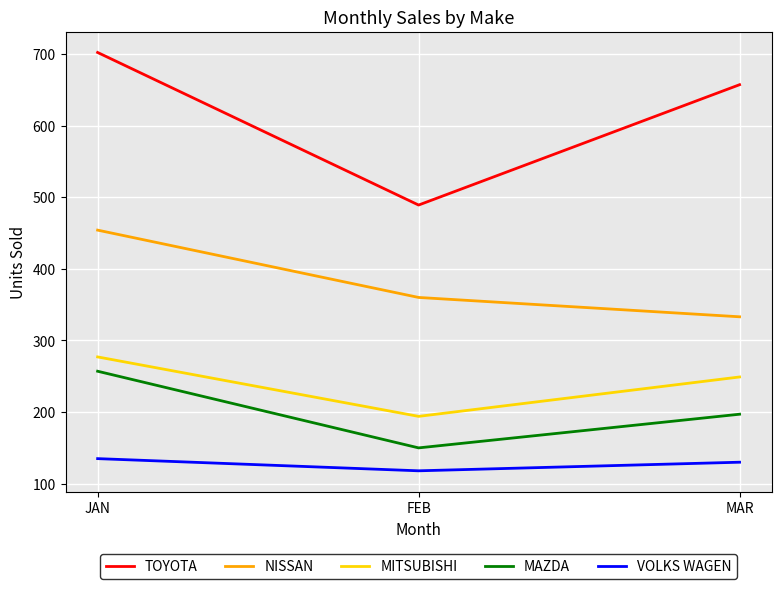

What is the difference between the NISSAN values at JAN and MAR?

121